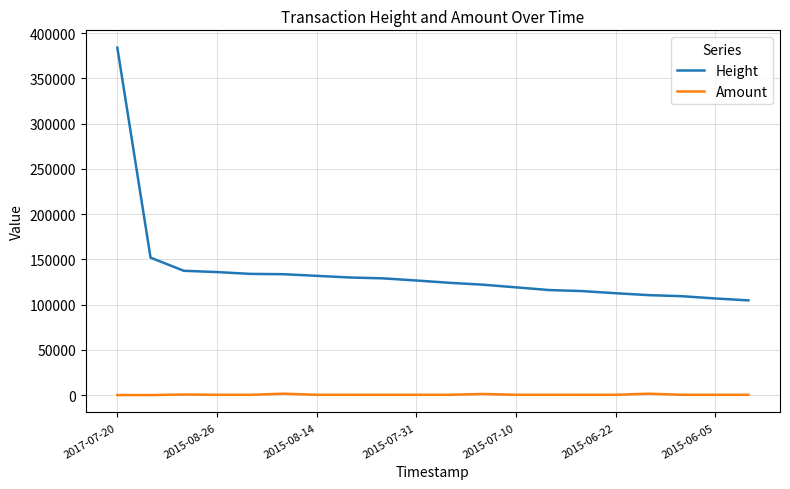

What is the difference between the maximum and minimum values in the Height series?

279170.0